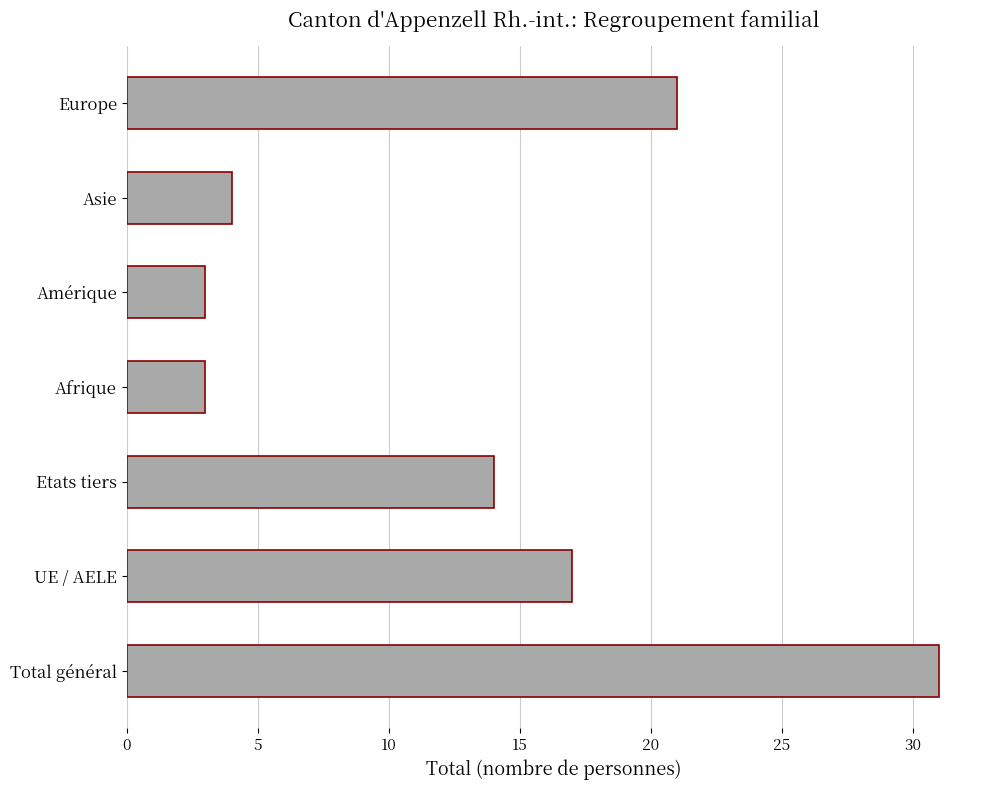

Where is the data nearest to the value 17?

UE / AELE